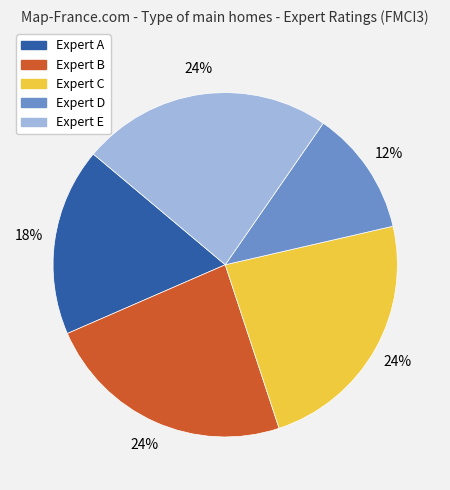

To the nearest percent, what is the average slice percentage?

20%